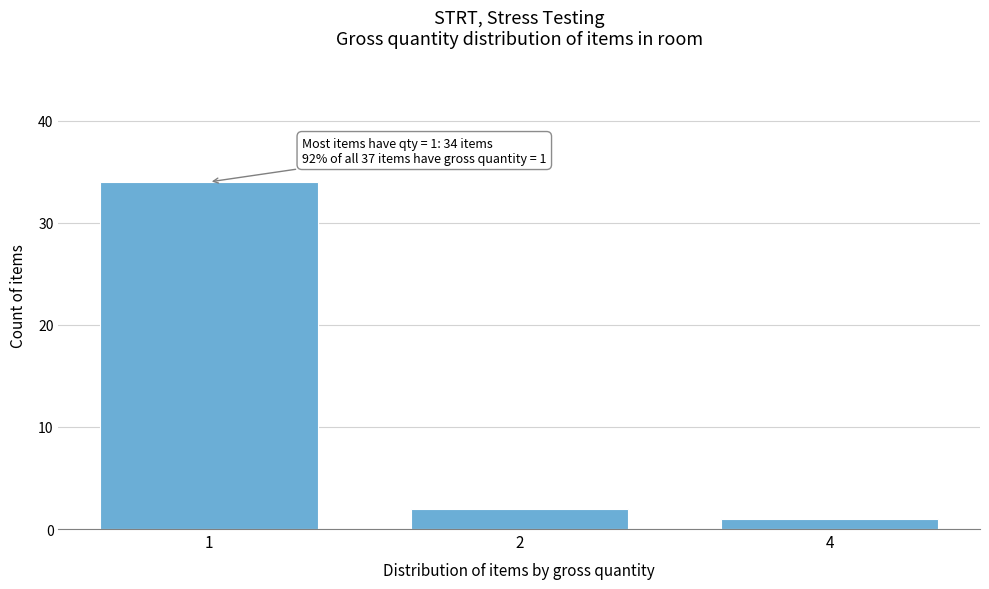

Reading left to right, what are all the values shown in this chart?

1=34	2=2	4=1